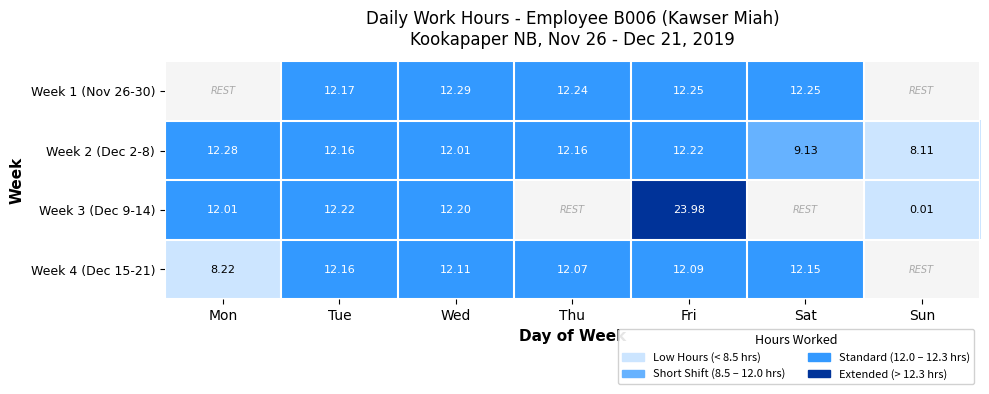

What is the greatest value displayed?

24.0